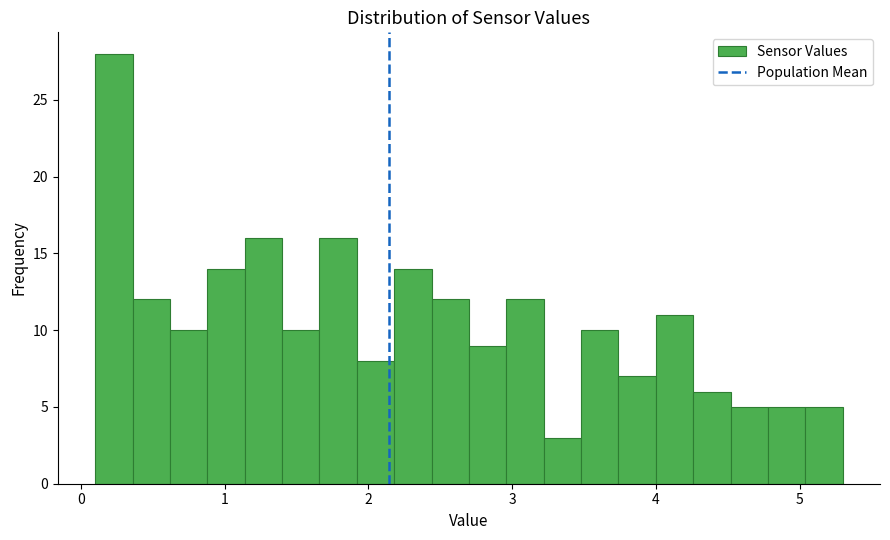

Read against the x-axis, roughly where is the centre of the tallest bar?

0.2